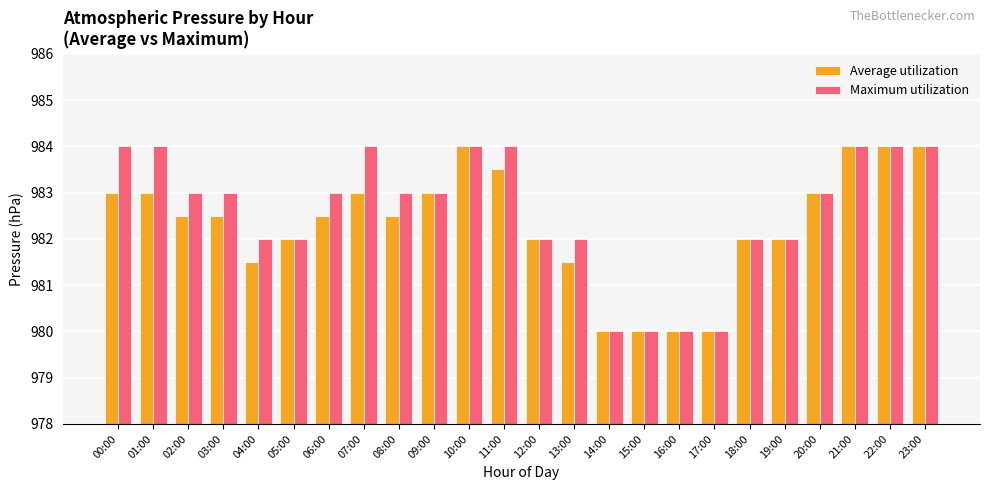

What position from the left is 09:00?

10